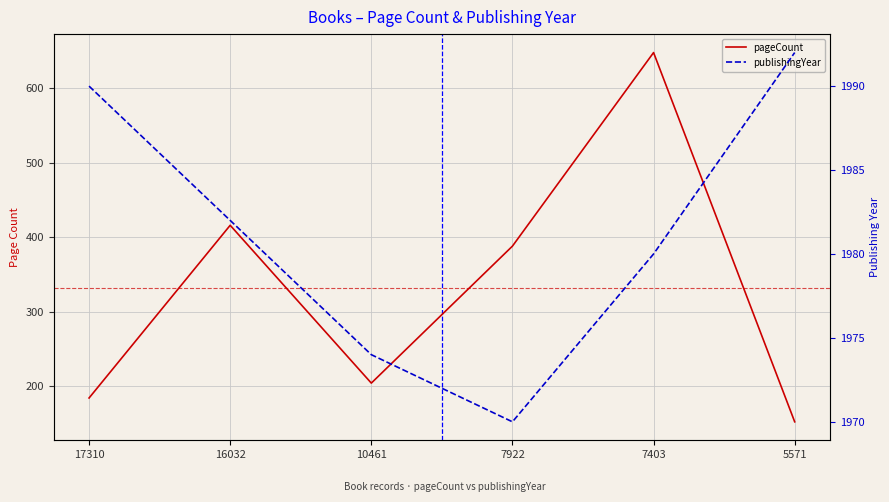

The pageCount series shows 169 at 7403. True or false?

False